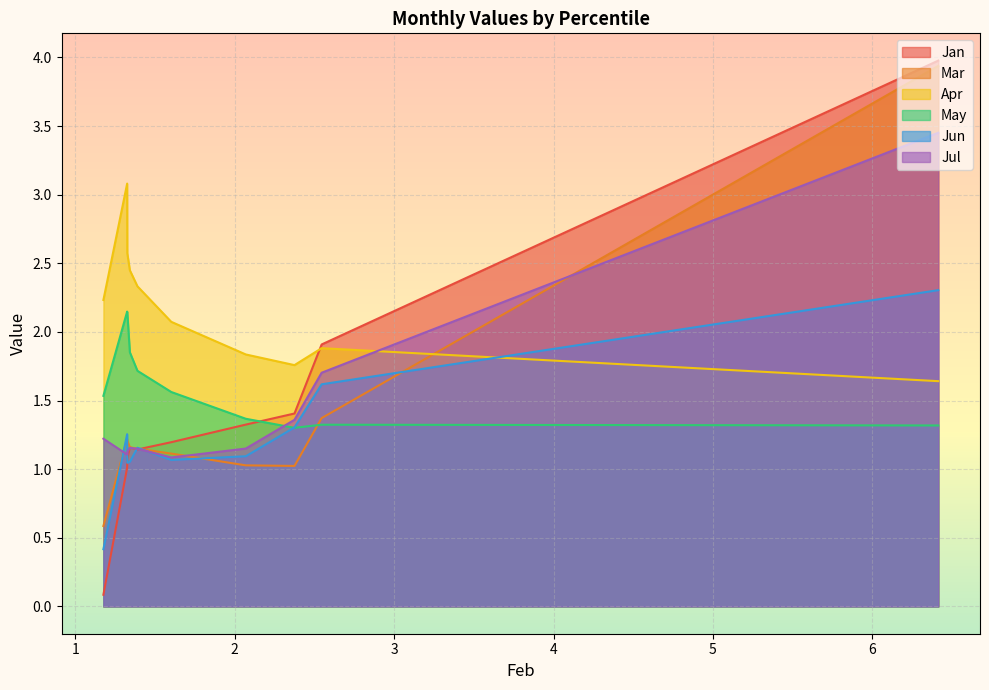

True or false: Jul and May intersect in this chart.

True